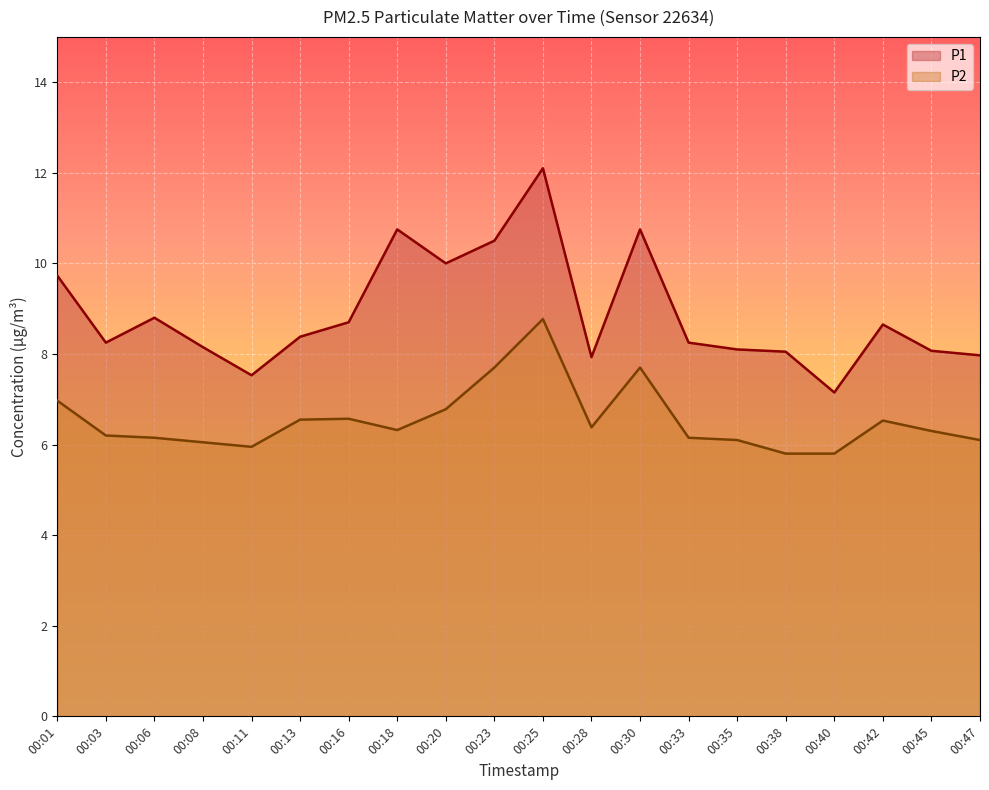

Read the P1 value at 00:18.

10.8